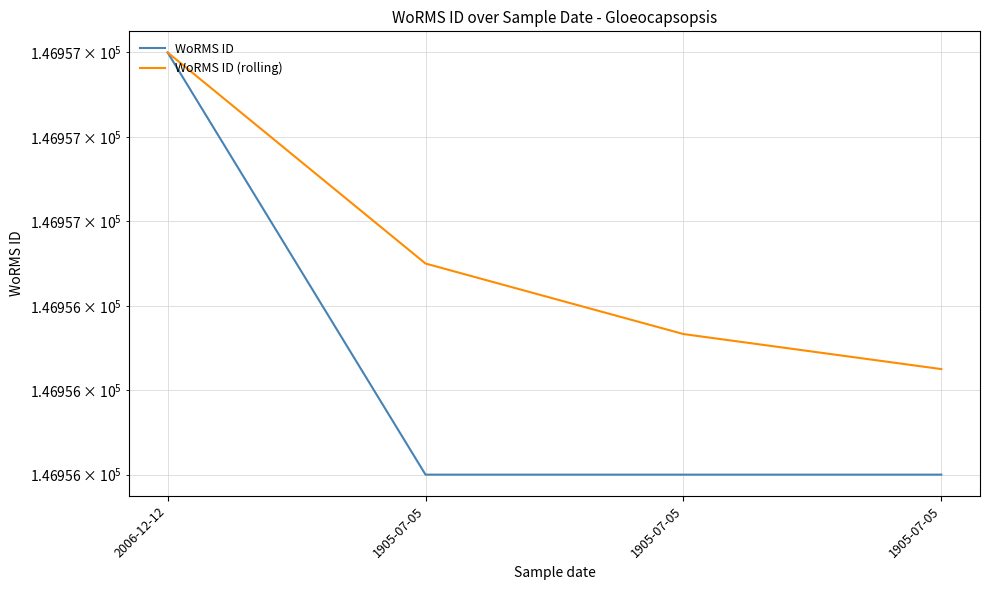

Is the value of WoRMS ID (rolling) at 1905-07-05 greater than the value of WoRMS ID at 2006-12-12?

No